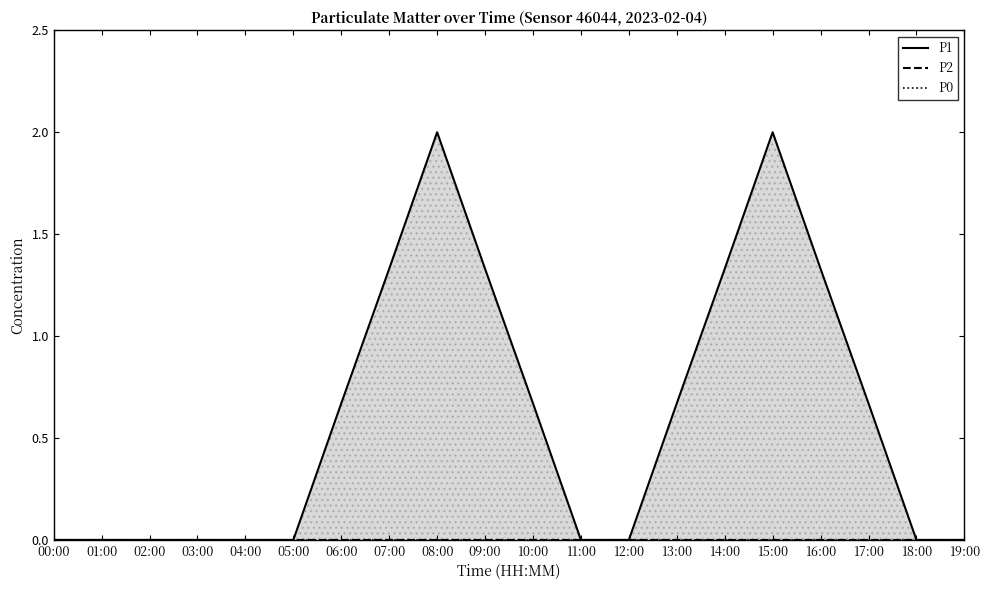

What is the label of the 5th point from the right?

15:00